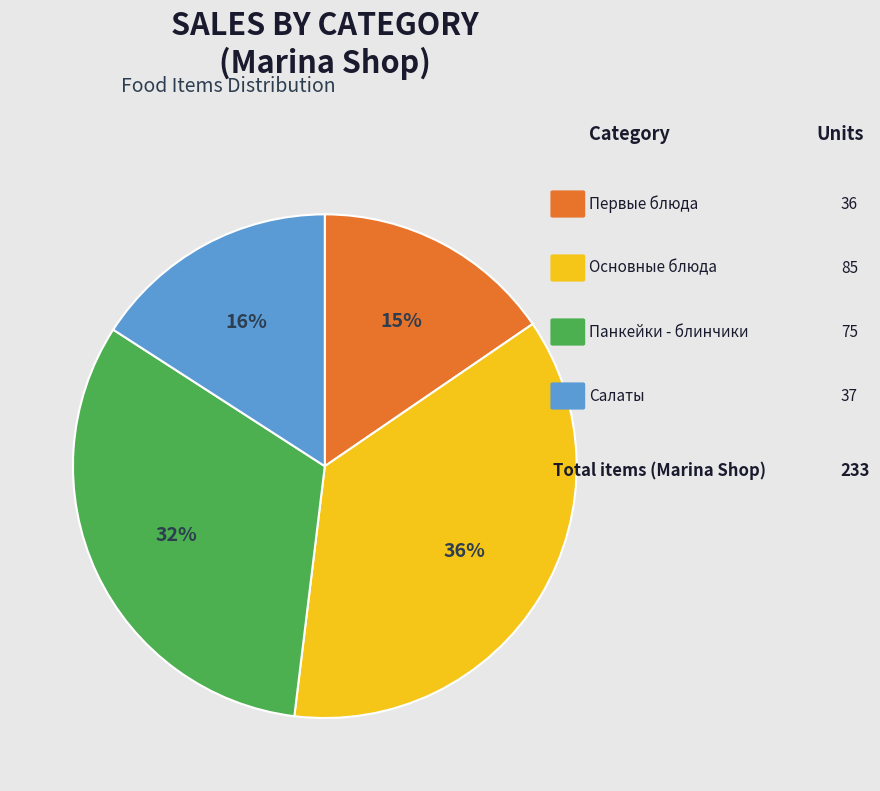

Is there any slice that represents more than half of the pie?

No